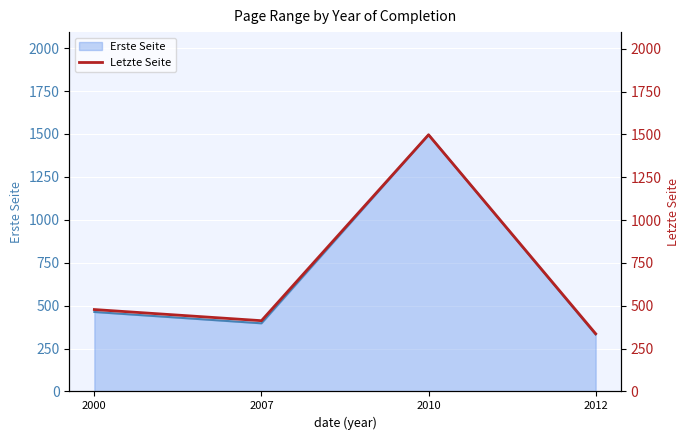

The value at 2000 is 690. True or false?

False